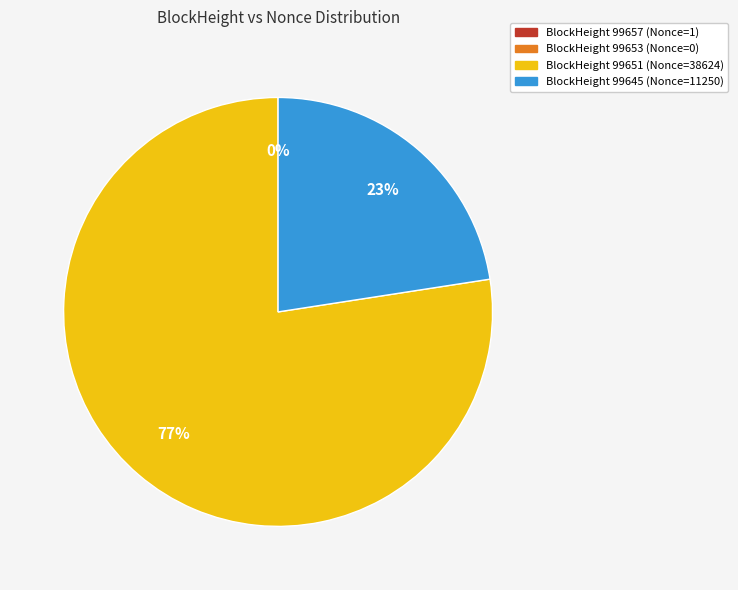

To the nearest percent, what is the average slice percentage?

25%